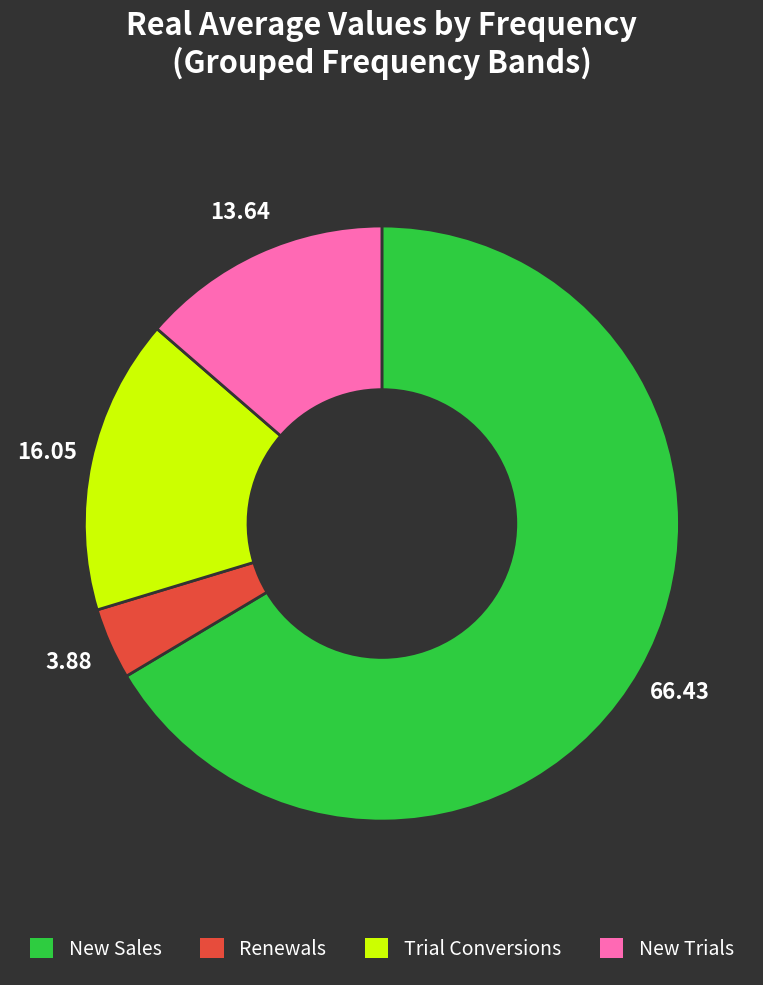

Which has a higher value, New Sales or Renewals?

New Sales